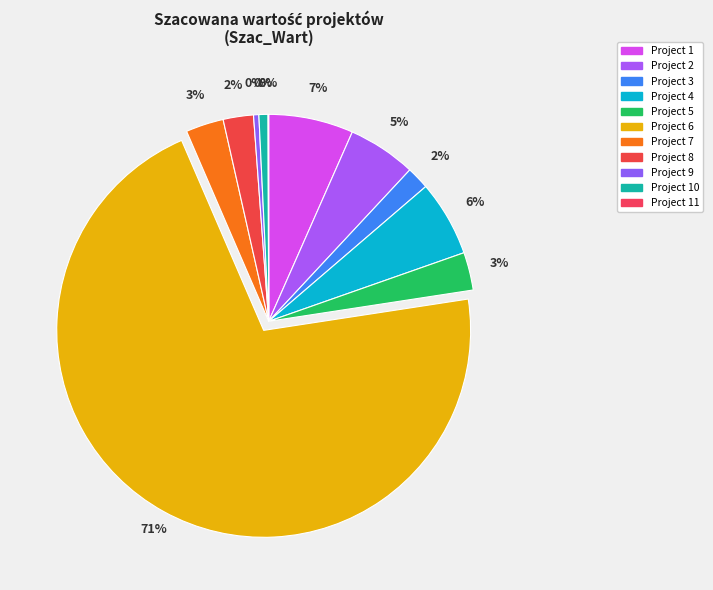

What is the smallest slice in the pie chart?

11